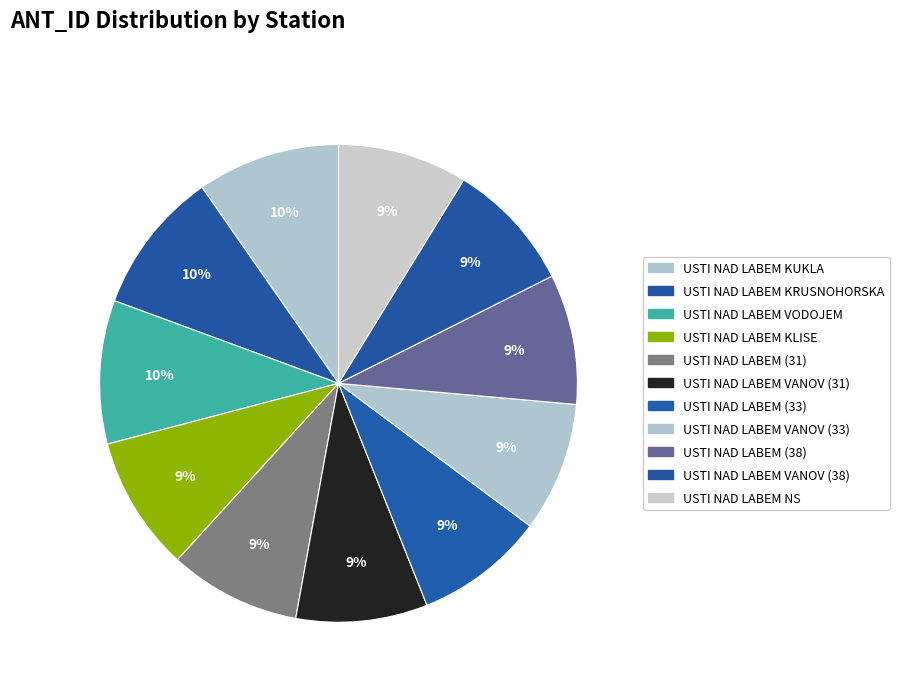

Count the number of slices in the pie.

11